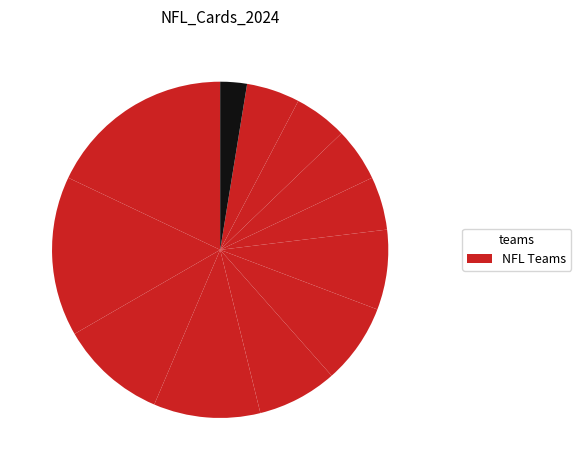

To the nearest percent, what is the average slice percentage?

8%